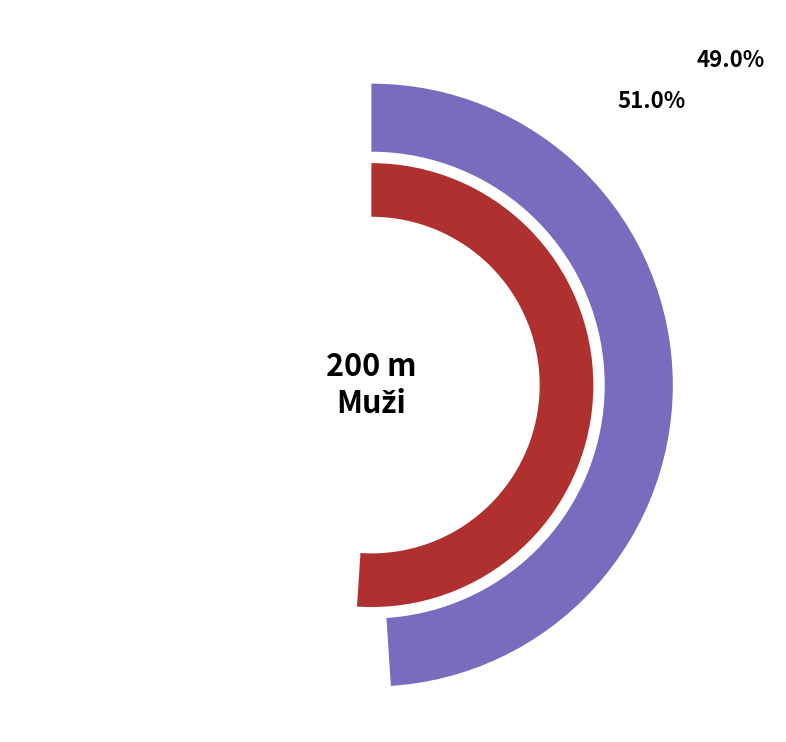

To the nearest percent, what is the difference between the Bujna Šimon and Antolík Pavol slice percentages?

2%